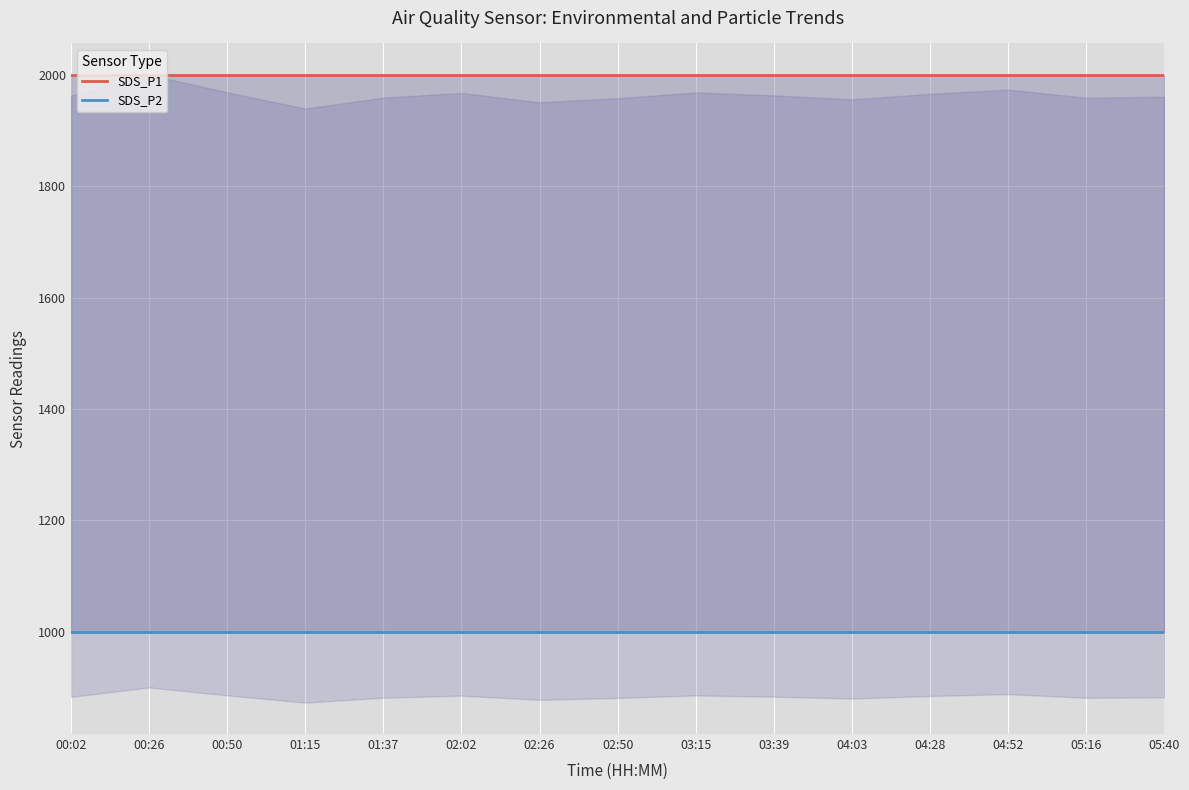

At which category is the sum across all series the highest?

00:02